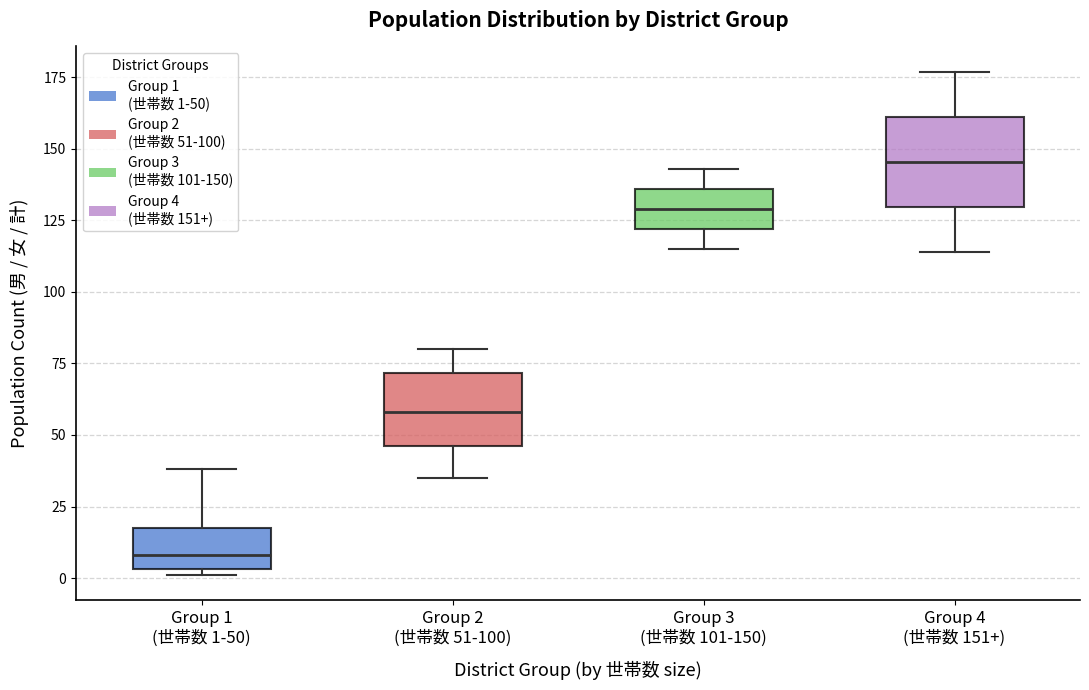

Reading left to right, read every box against the y-axis: the position of its median line, the range the box covers, and the ends of its whiskers. The values are not printed on the chart, so give them approximately, as read against the axis.

Group 1 (世帯数 1-50): median 10, box 5 to 20, whiskers 0 to 40
Group 2 (世帯数 51-100): median 60, box 45 to 70, whiskers 35 to 80
Group 3 (世帯数 101-150): median 130, box 120 to 135, whiskers 115 to 145
Group 4 (世帯数 151+): median 145, box 130 to 160, whiskers 115 to 175